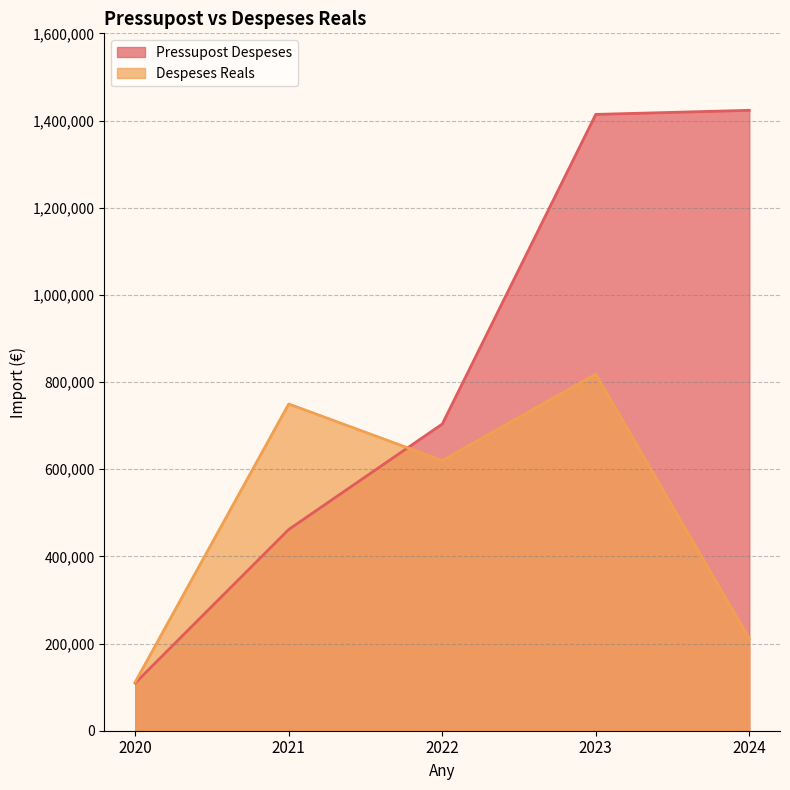

Which series has the widest spread of values?

Pressupost Despeses